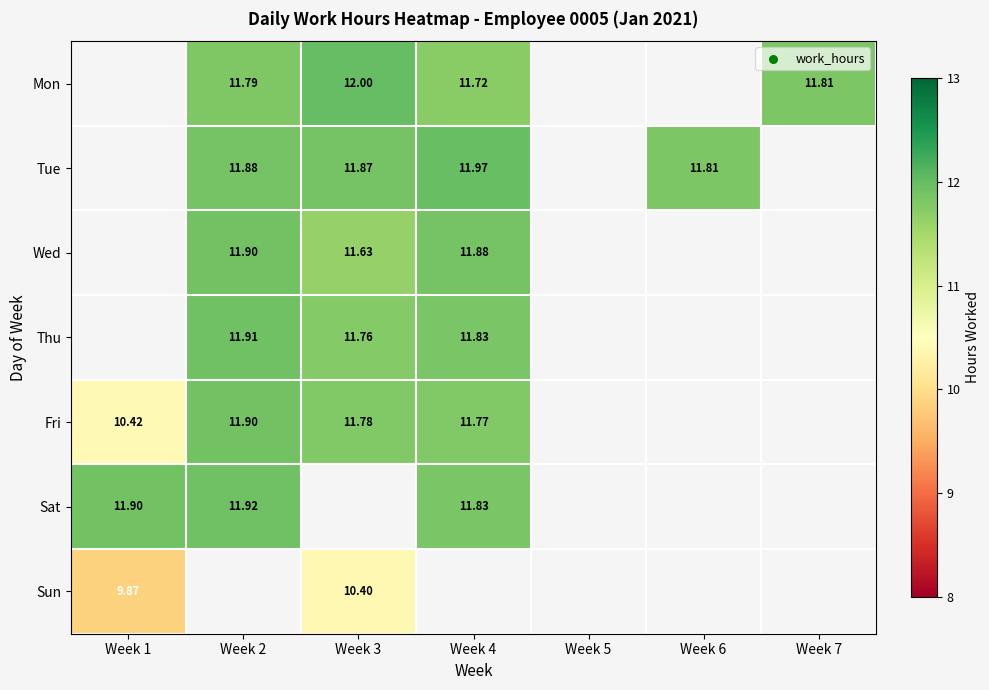

Is the value of Thu at Week 4 greater than the value of Sat at Week 1?

No